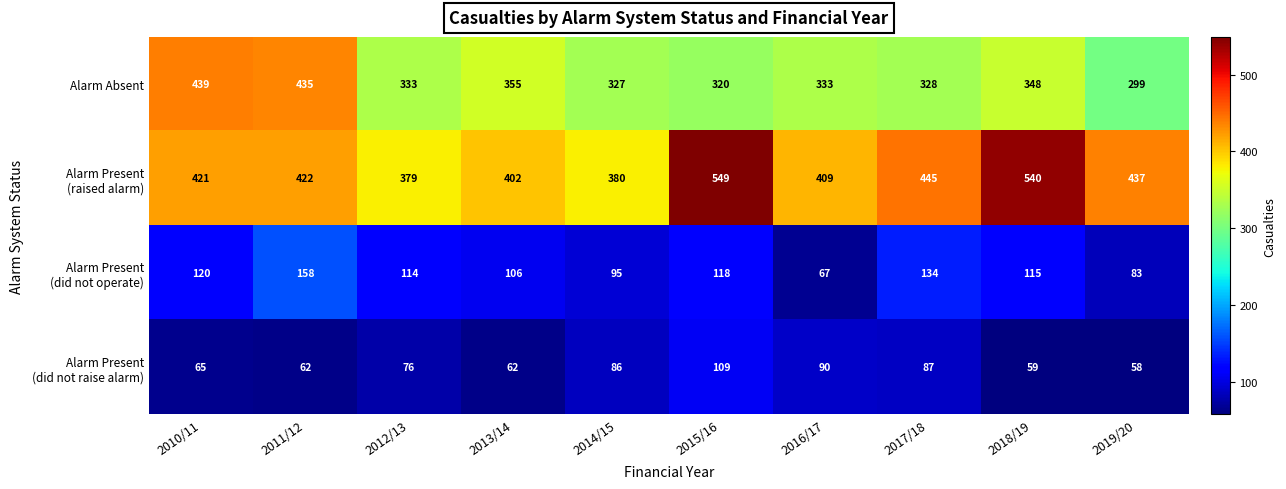

What is the average value of the Alarm Absent series?

352